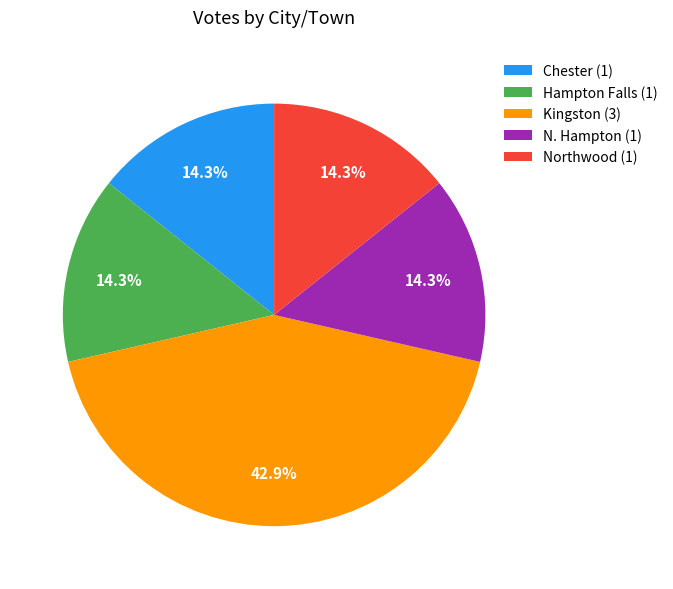

To the nearest percent, what is the average slice percentage?

20%